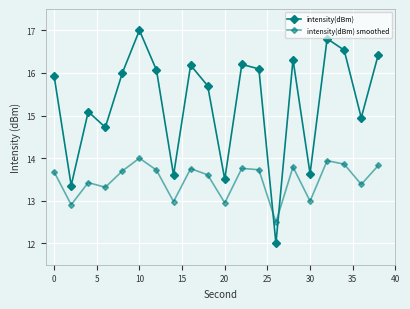

What is the lowest value of the intensity(dBm) series?

12.0